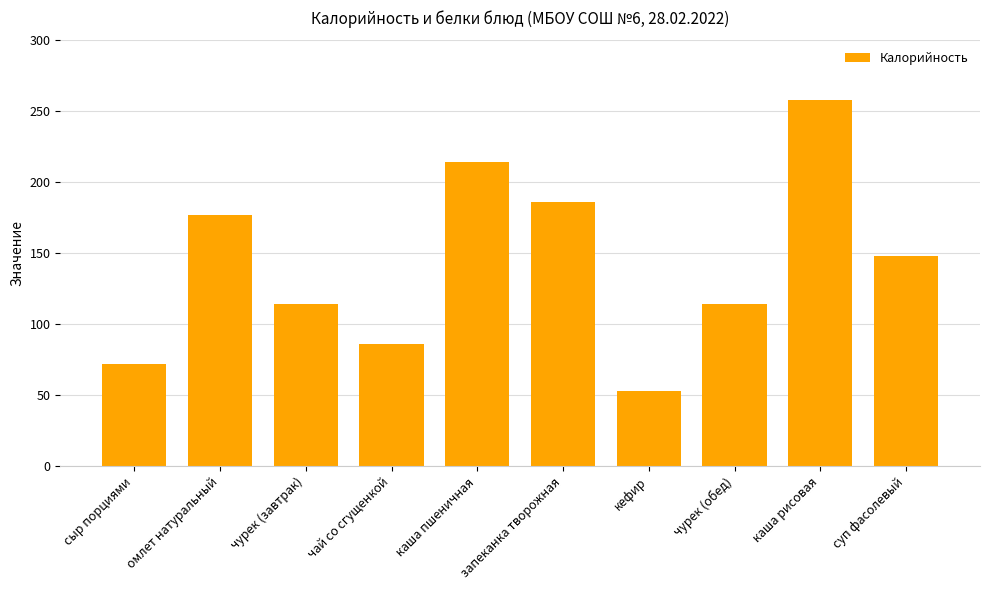

Reading left to right, extract all data points from this chart.

72	177	114	86	214	186	53	114	258	148